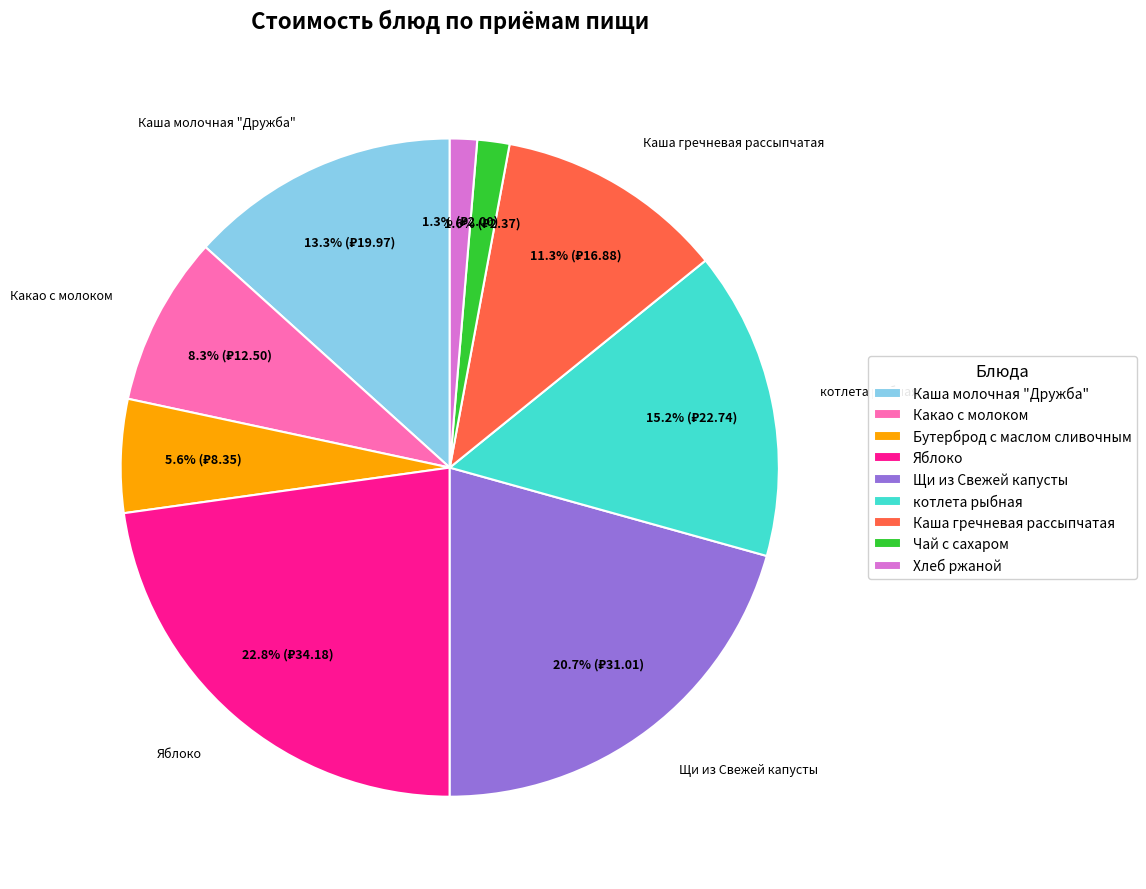

How many slices are in this pie chart?

9